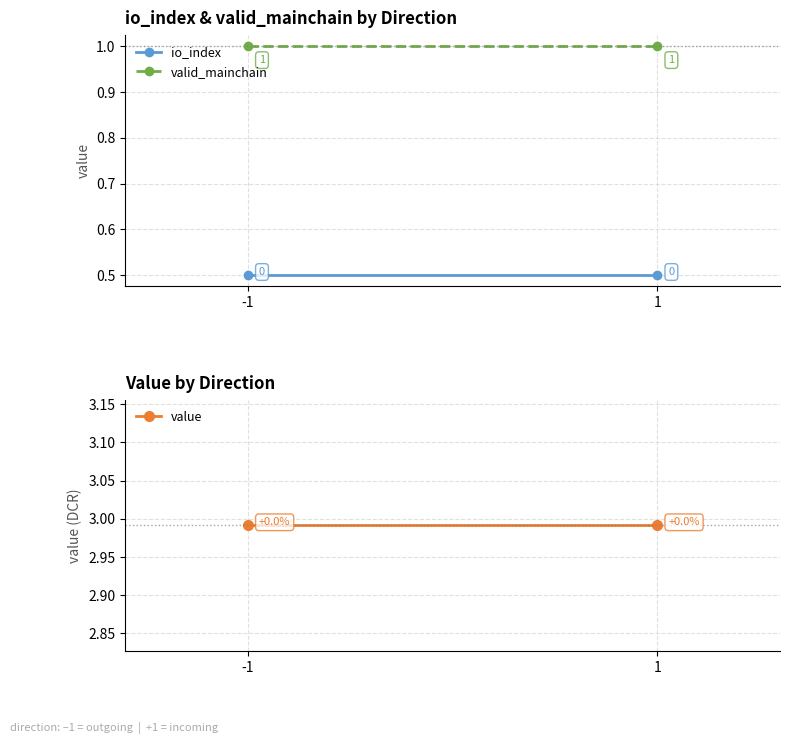

Which series has the largest range (max minus min)?

io_index